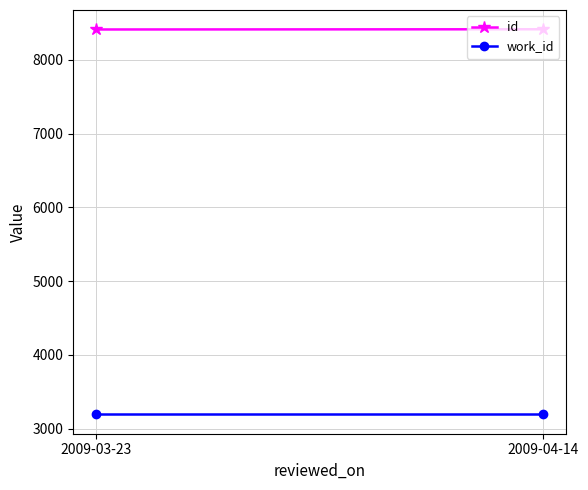

Reading left to right, extract all data points from this chart.

id: 2009-03-23=8411	2009-04-14=8414
work_id: 2009-03-23=3191	2009-04-14=3191